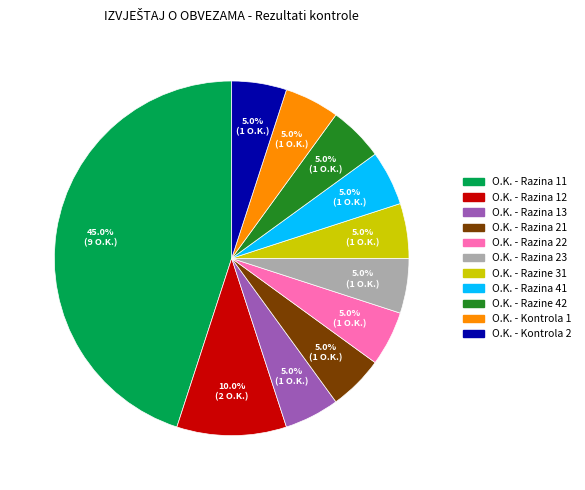

Do O.K. - Razine 31 and O.K. - Razina 21 together represent more than half of the pie?

No